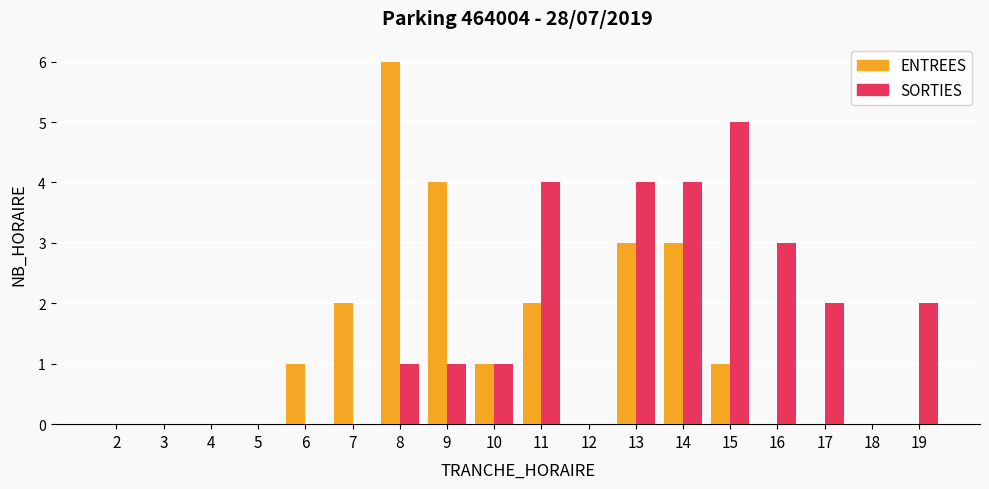

Is the value of SORTIES at 10 greater than the value of ENTREES at 4?

Yes